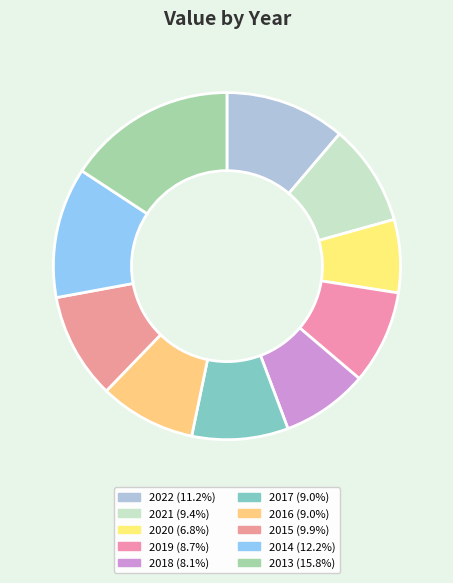

The 2014 slice represents 25% of the pie. True or false?

False